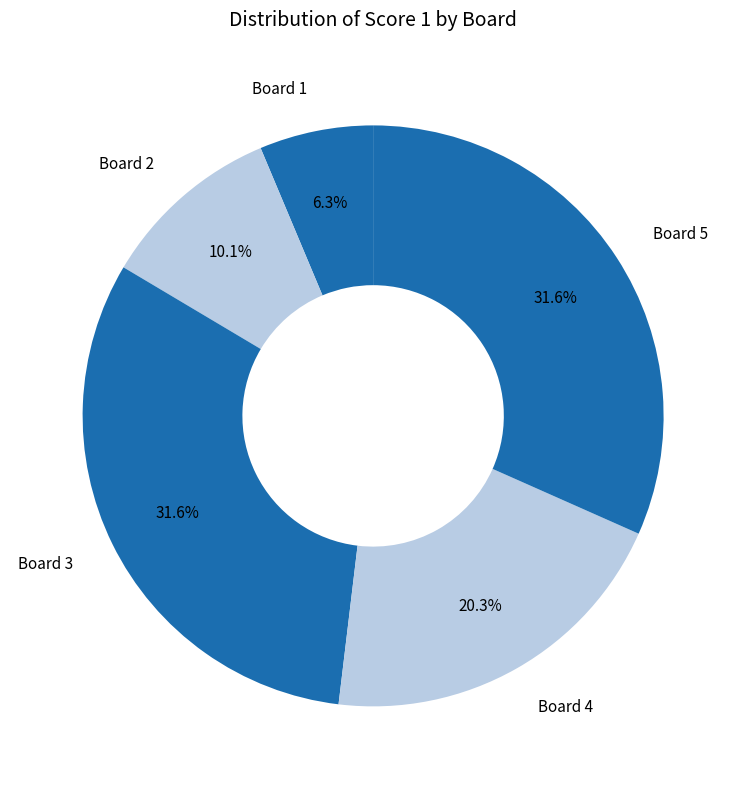

How much of the chart is everything except Board 5?

68.4%